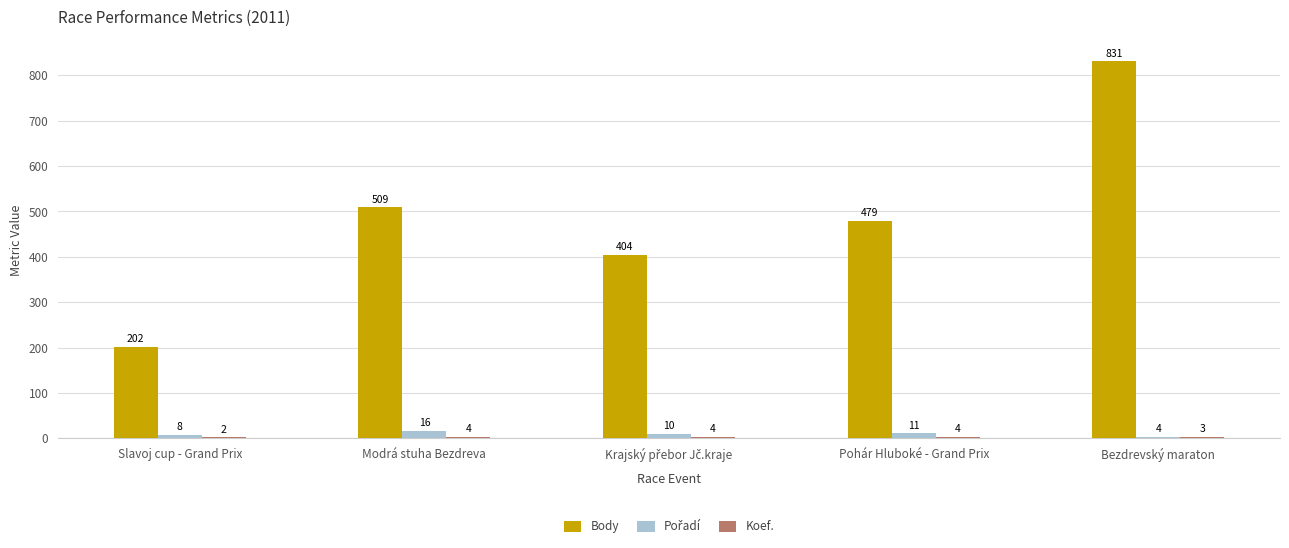

Which series changed the most between Modrá stuha Bezdreva and Bezdrevský maraton?

Body